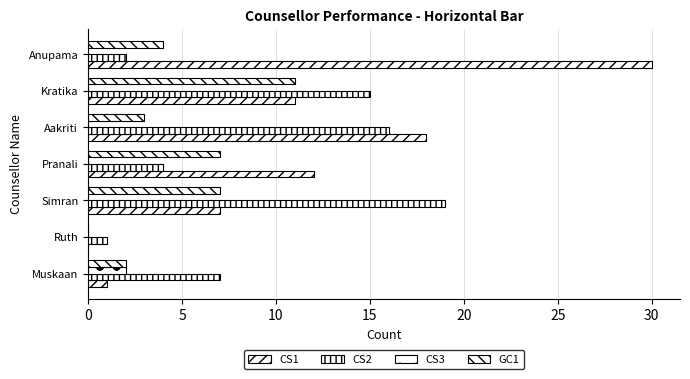

How many distinct data groups are displayed?

4